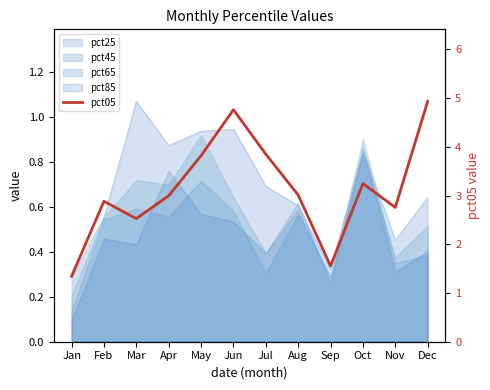

Rank the categories by value from highest to lowest.

Dec, Jun, Jul, May, Oct, Aug, Apr, Feb, Nov, Mar, Sep, Jan